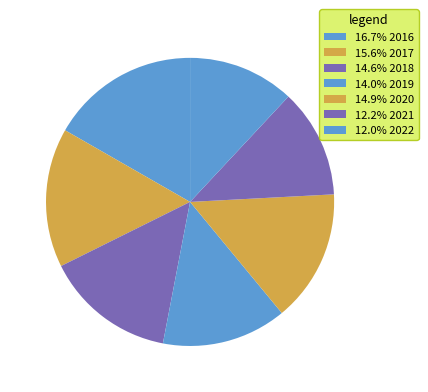

Count the number of slices in the pie.

7